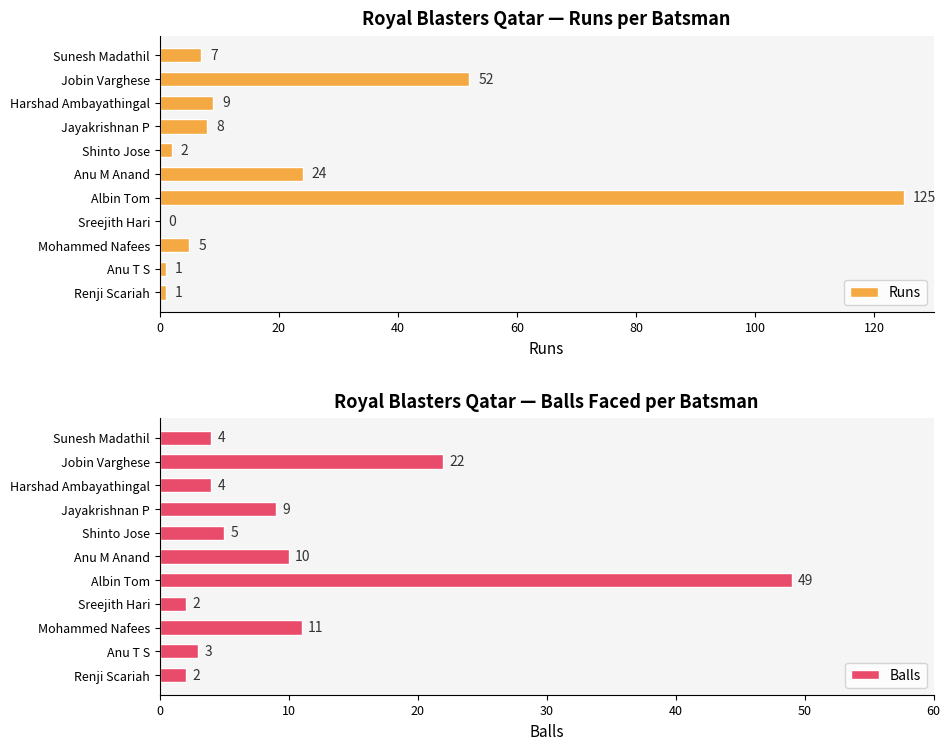

True or false: Runs has a value of 9 at Harshad Ambayathingal.

True